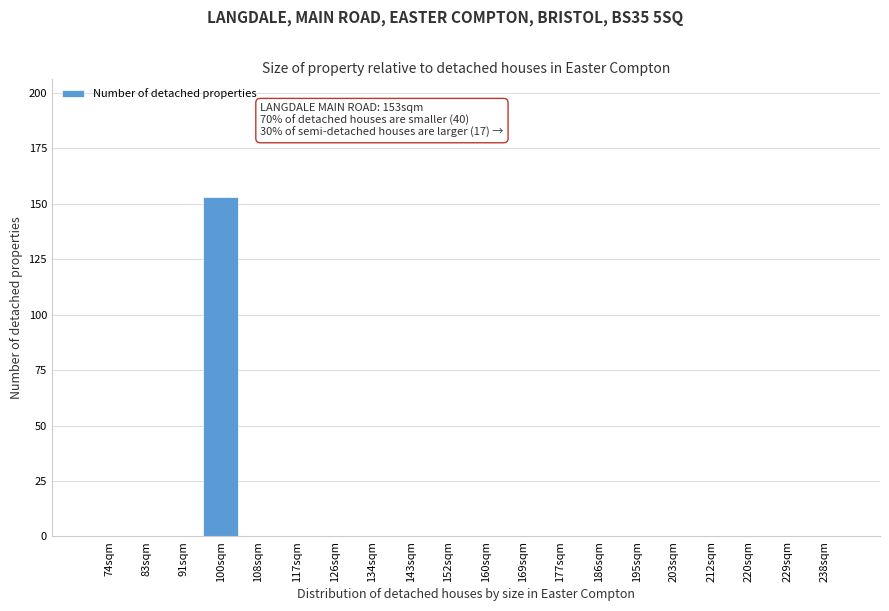

What is the sum of all values?

153